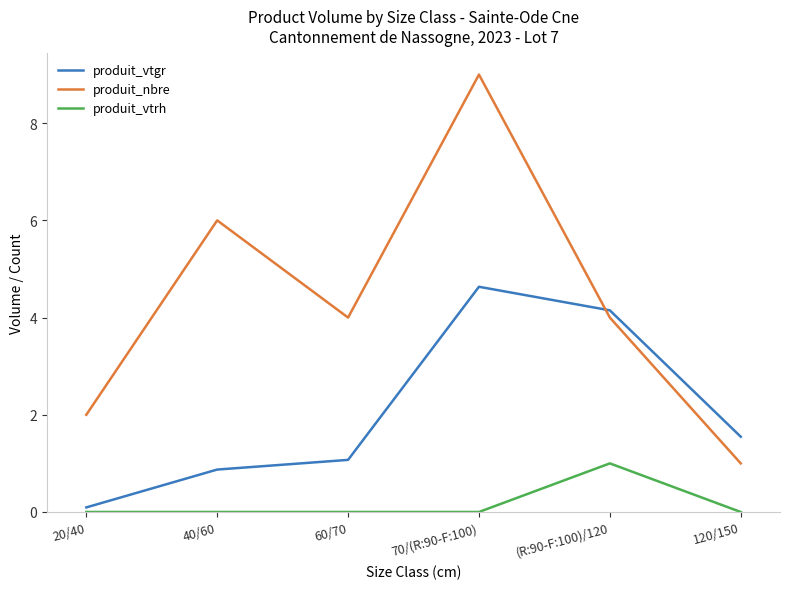

What is the difference between the highest and lowest values at 120/150?

1.5